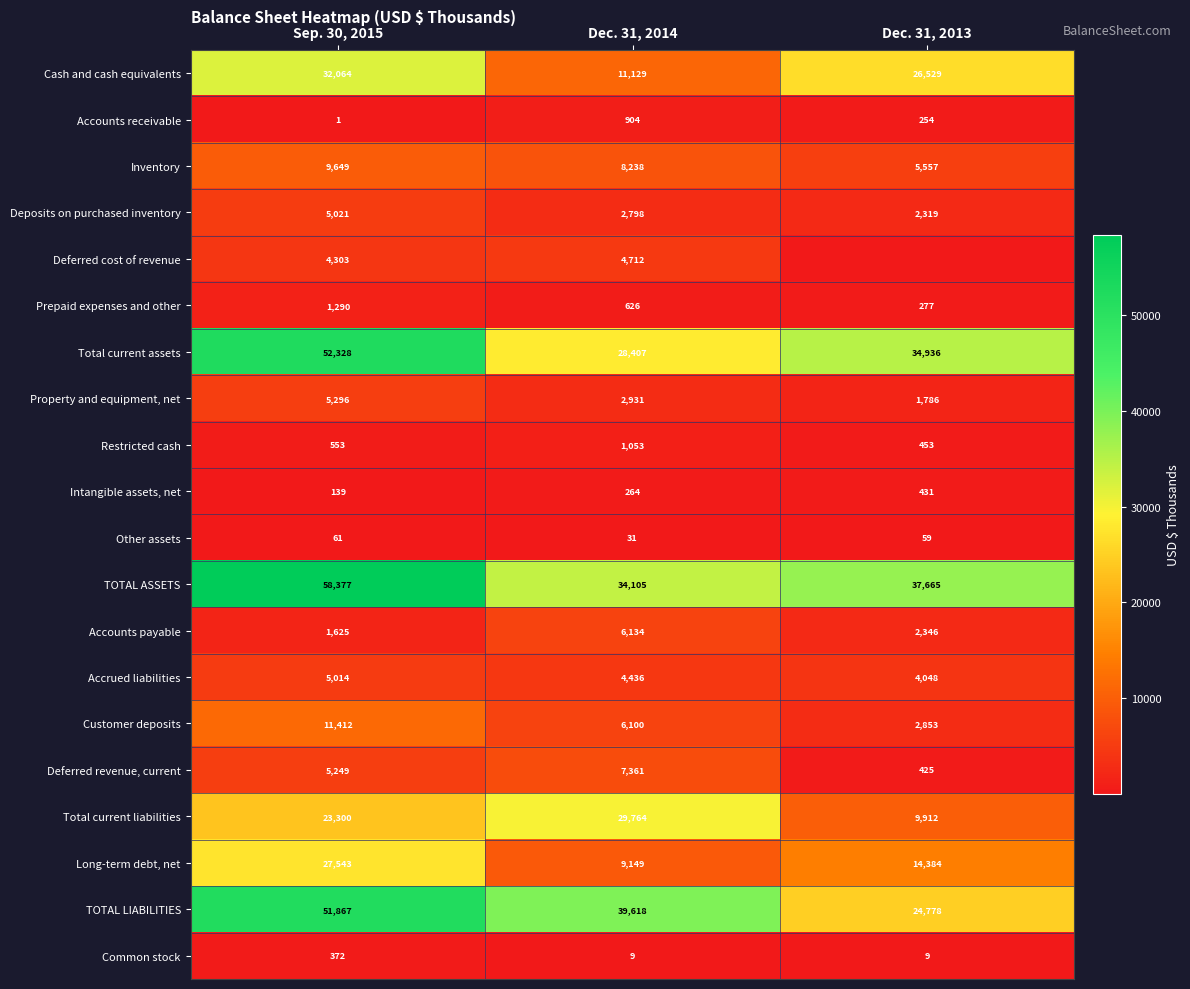

What is the difference between the maximum and minimum values in the Customer deposits series?

8559